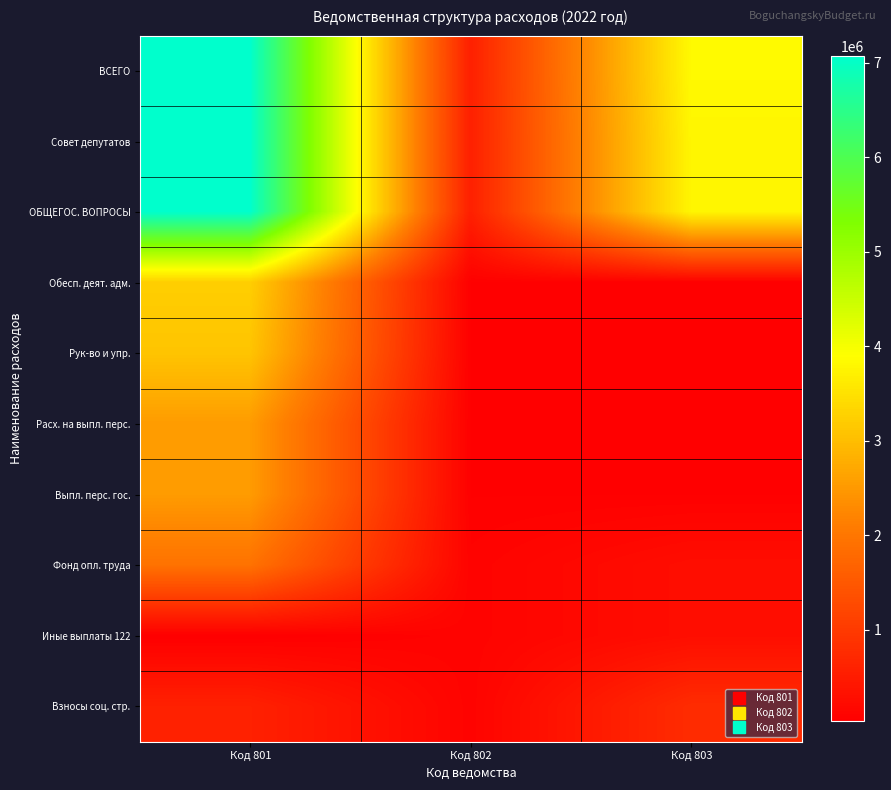

Which series has the largest range (max minus min)?

ВСЕГО